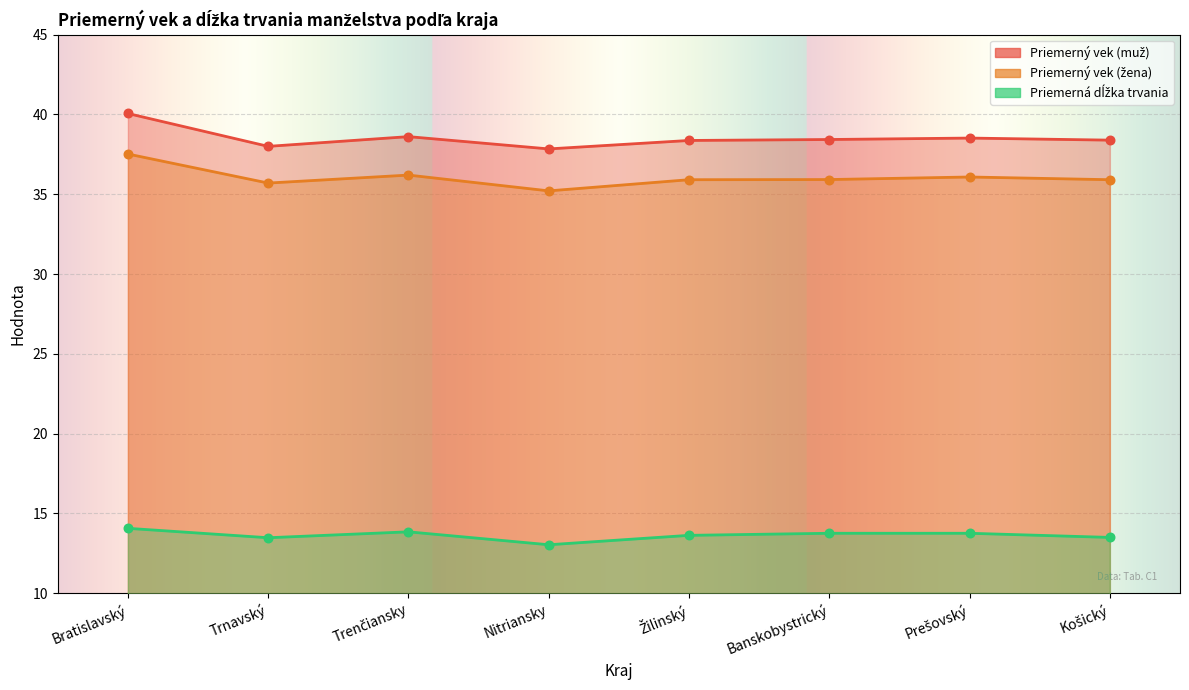

Is the value of Priemerný vek (žena) at Trenčiansky greater than the value of Priemerný vek (muž) at Žilinský?

No